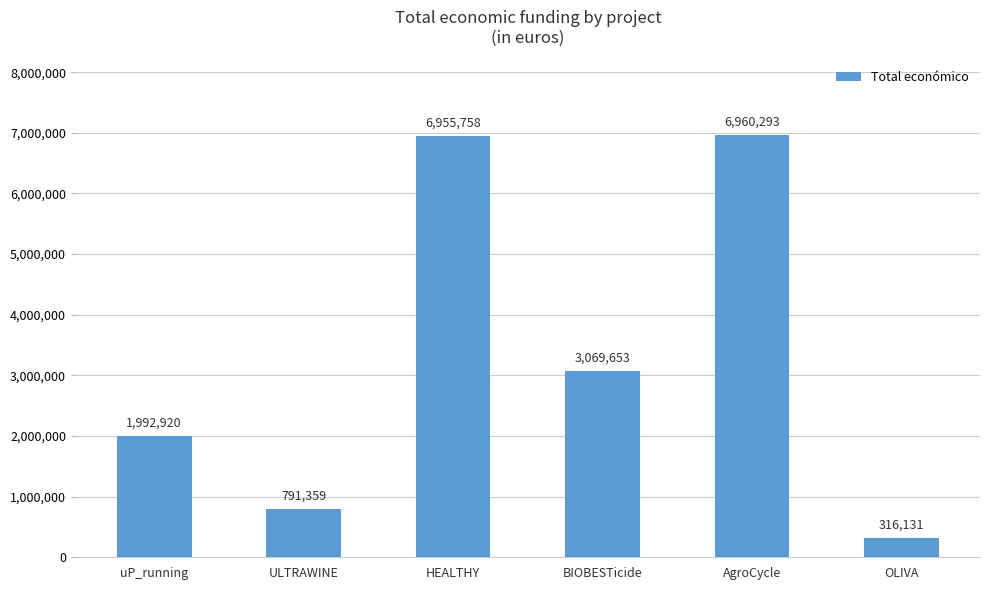

The value at BIOBESTicide is 1271971. True or false?

False